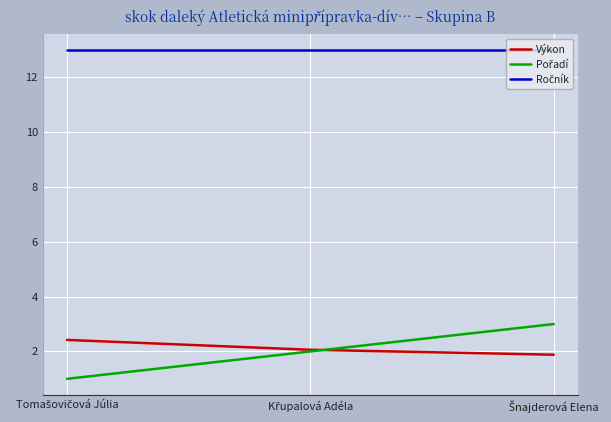

What is the maximum value for Výkon?

2.4